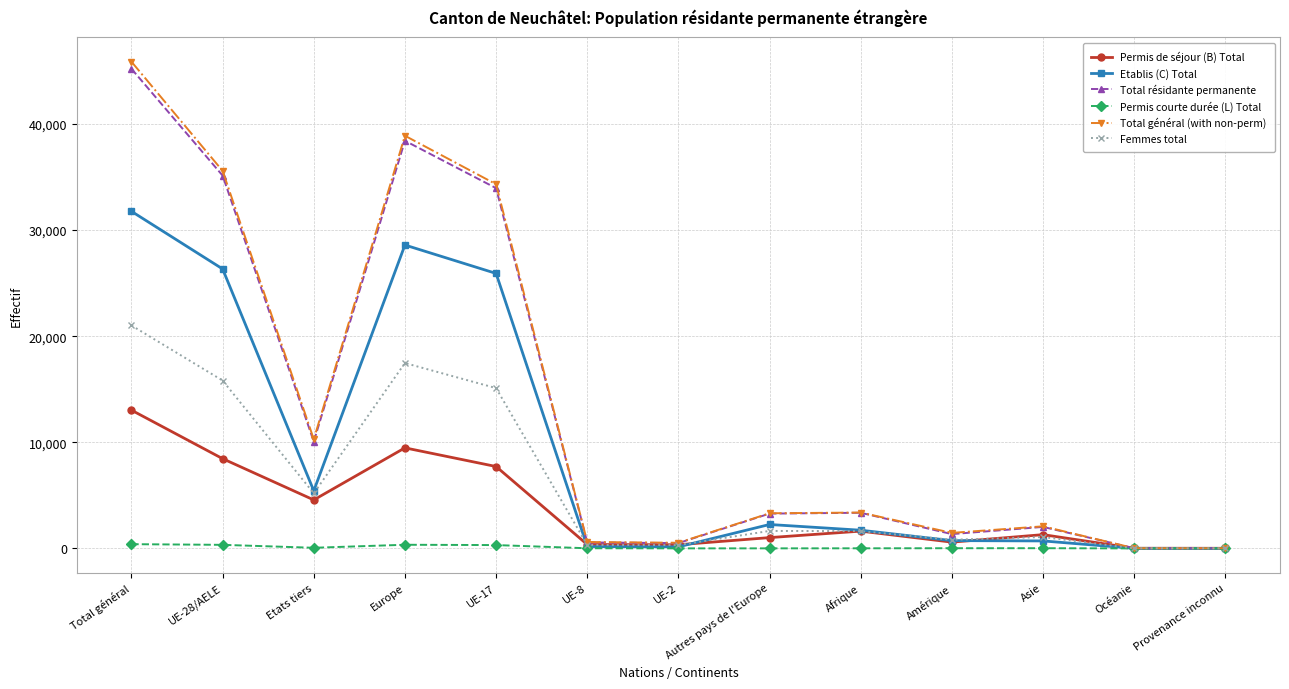

Which series has the widest spread of values?

Total général (with non-perm)